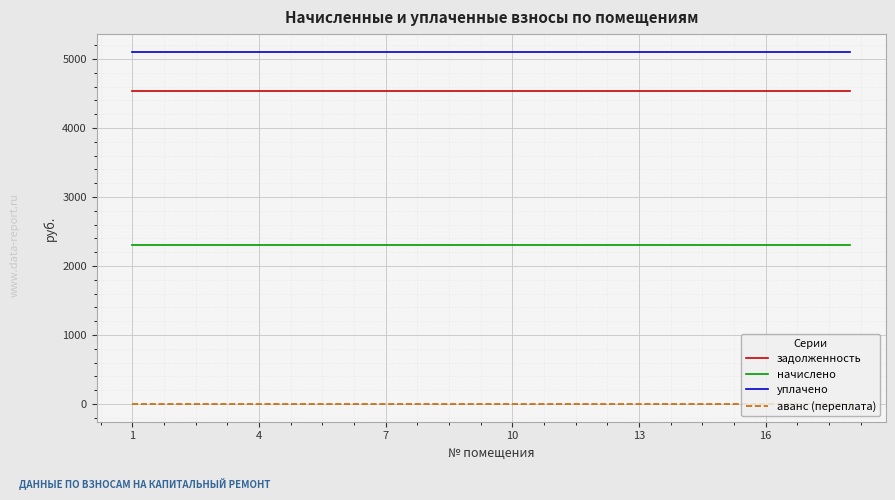

Does the chart display data point markers on the line(s)?

No